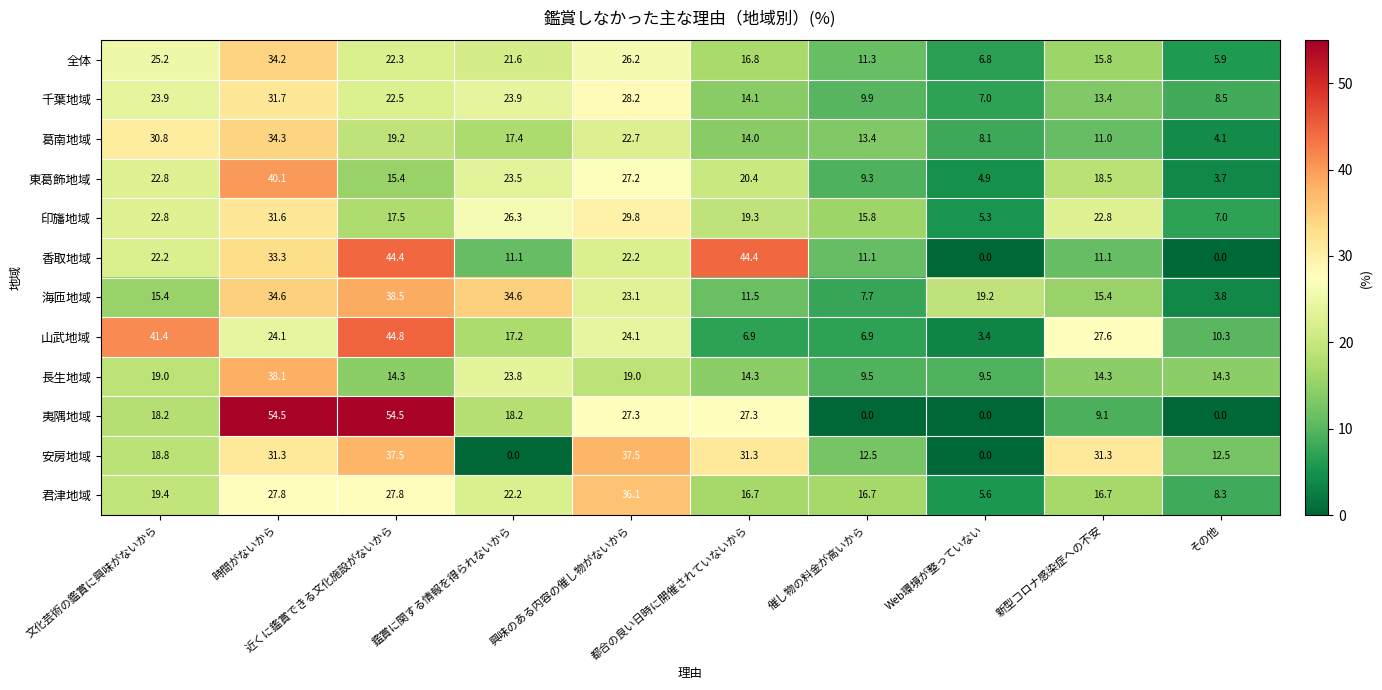

Count the number of data series in this chart.

12